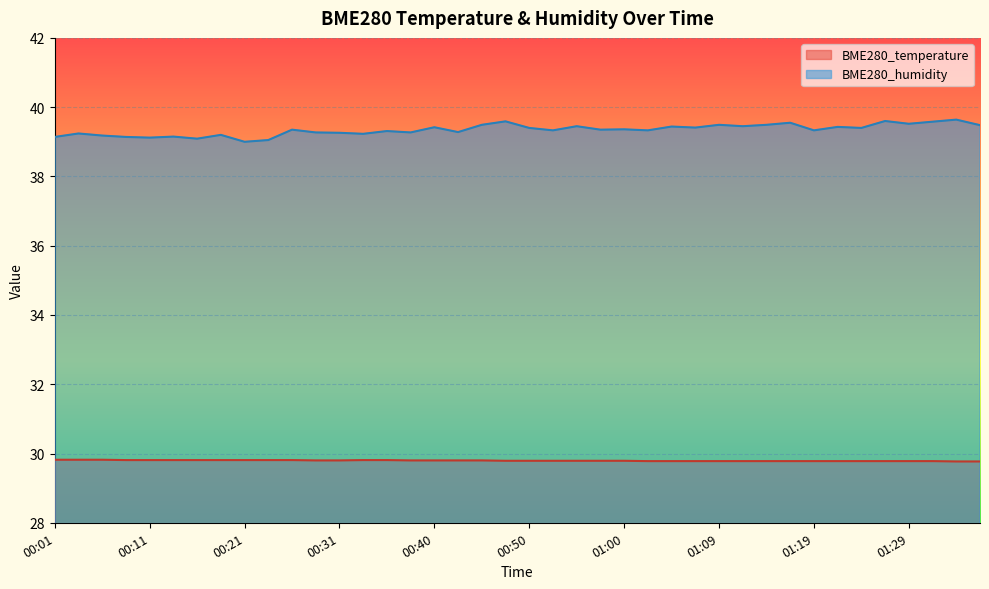

Which category has the highest value across all series?

01:34